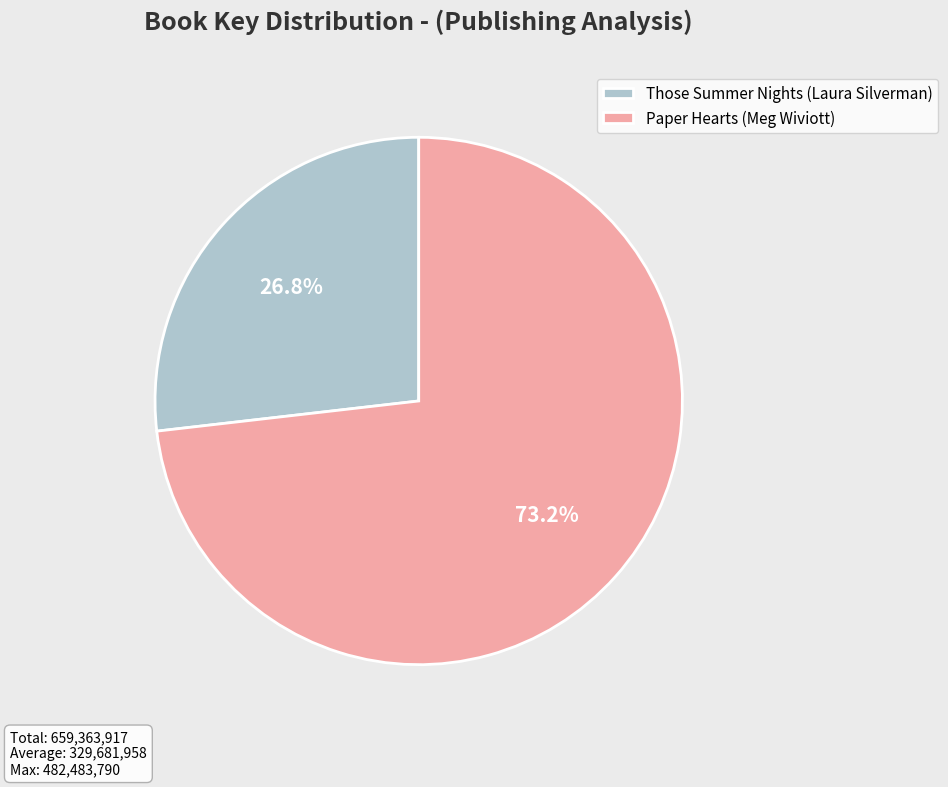

Between Those Summer Nights (Laura Silverman) and Paper Hearts (Meg Wiviott), which is larger?

Paper Hearts (Meg Wiviott)